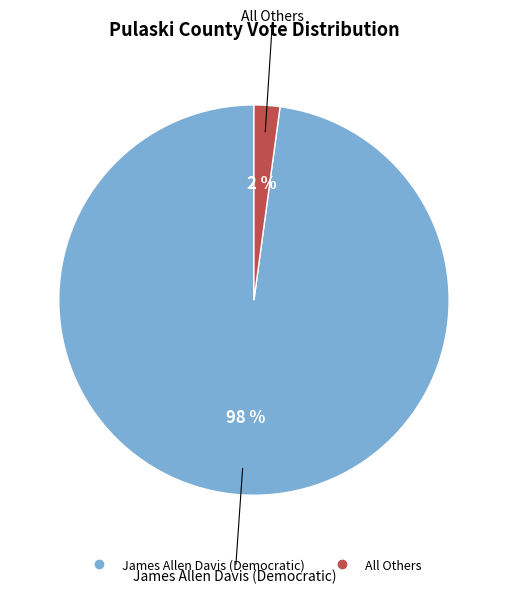

What is the largest slice in the pie chart?

James Allen Davis (Democratic)